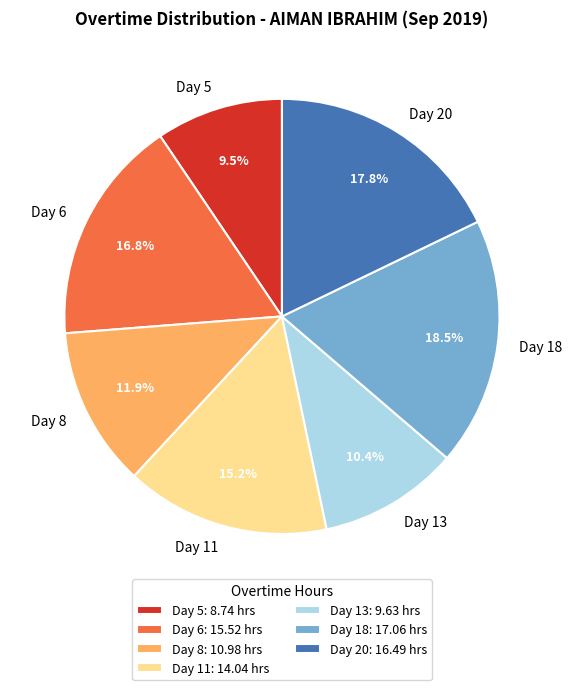

Is Day 20 the majority of the pie?

No